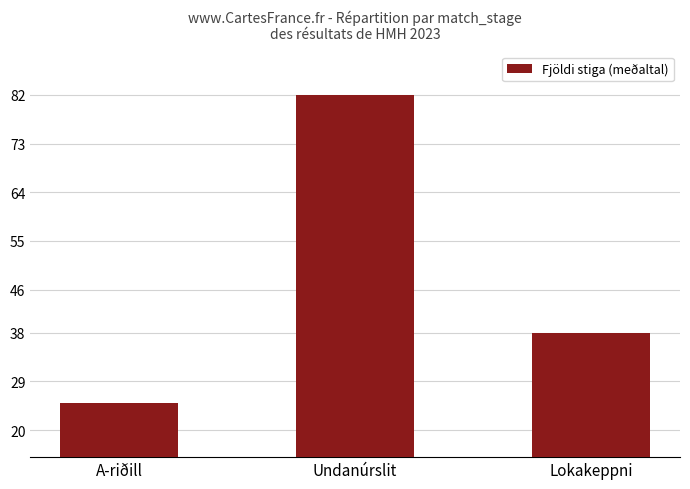

Rank the categories by value from lowest to highest.

A-riðill, Lokakeppni, Undanúrslit